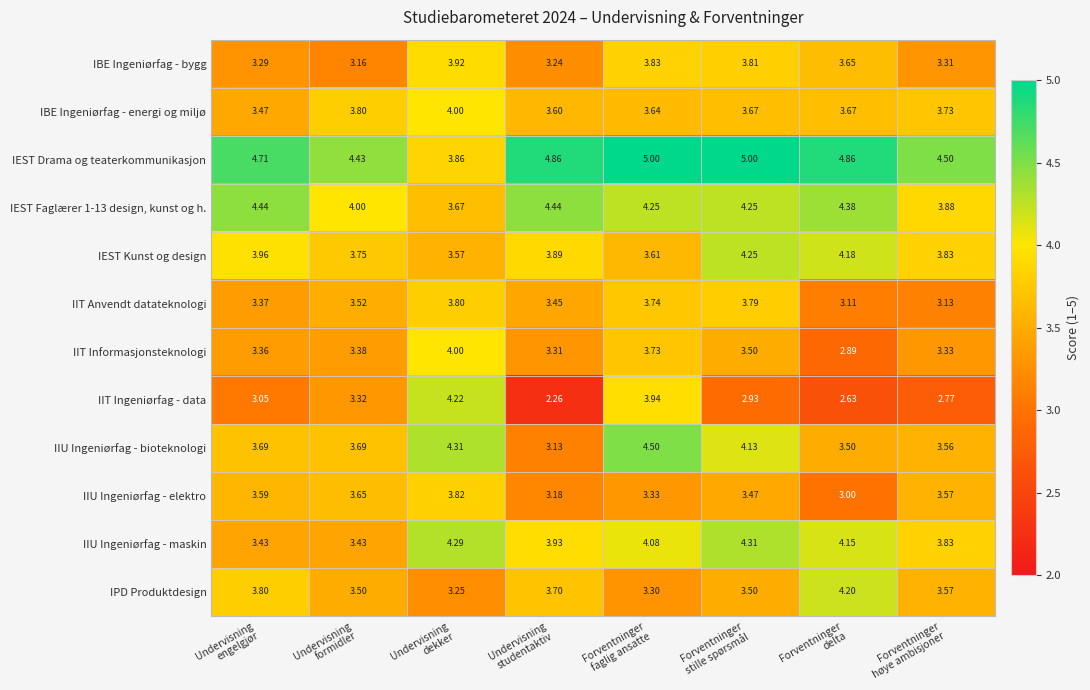

At which category is the sum across all series the highest?

Forventninger
faglig ansatte